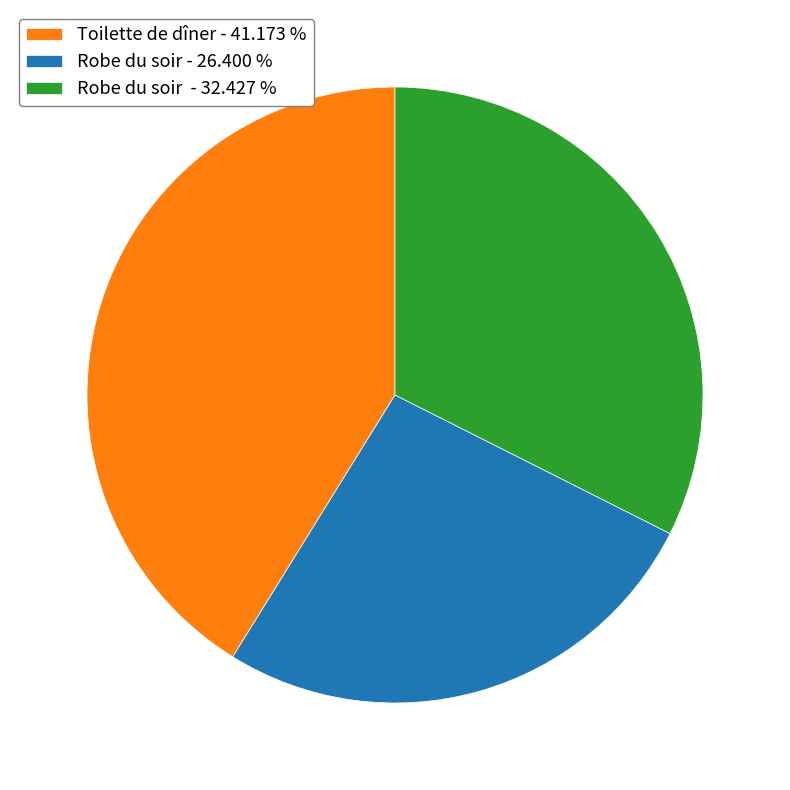

Combined, do Robe du soir - 32.427 % and Toilette de dîner - 41.173 % account for over 50%?

Yes